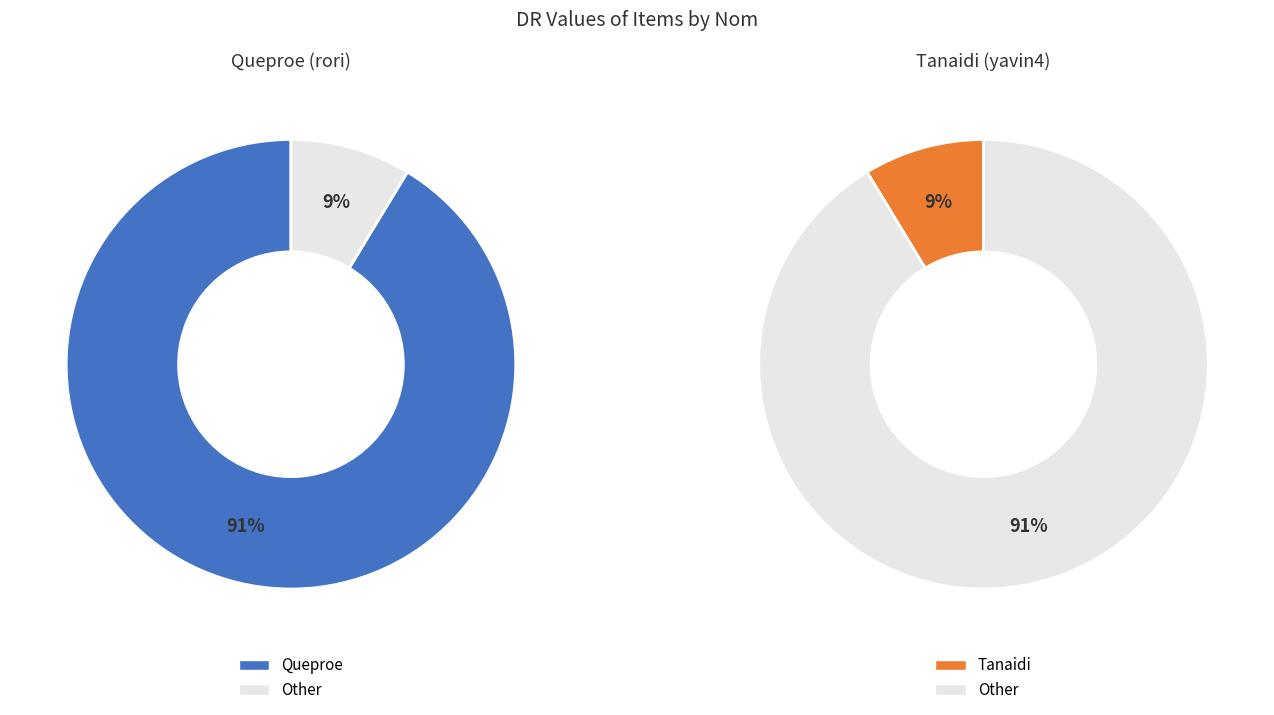

To the nearest percent, what portion does Tanaidi represent?

9%